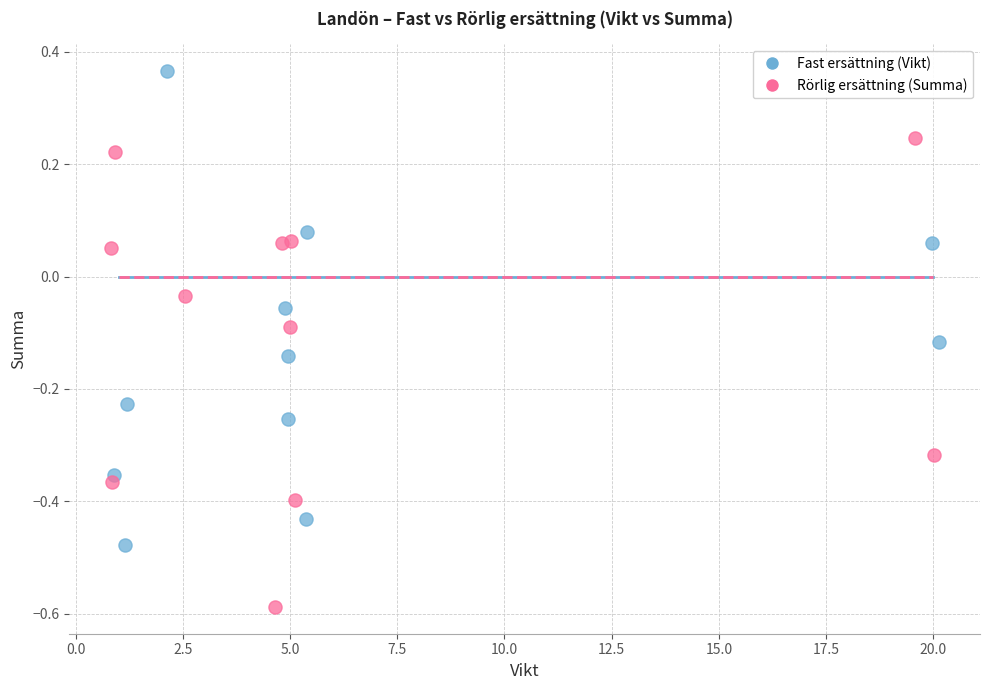

Which series contains the highest Y value?

Fast ersättning (Vikt)